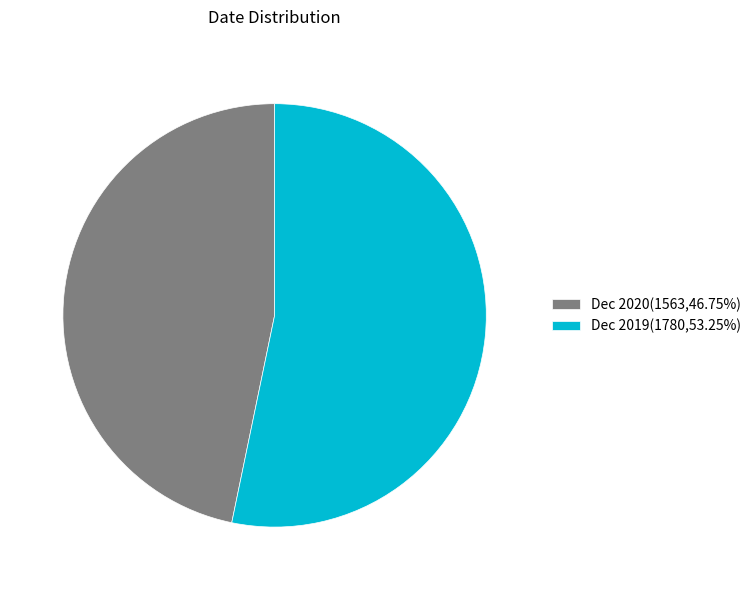

How many slices are in this pie chart?

2